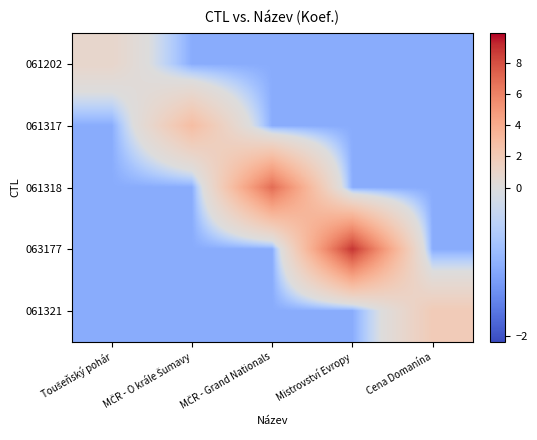

What is the difference between the highest and lowest values at MČR - O krále Šumavy?

4.0